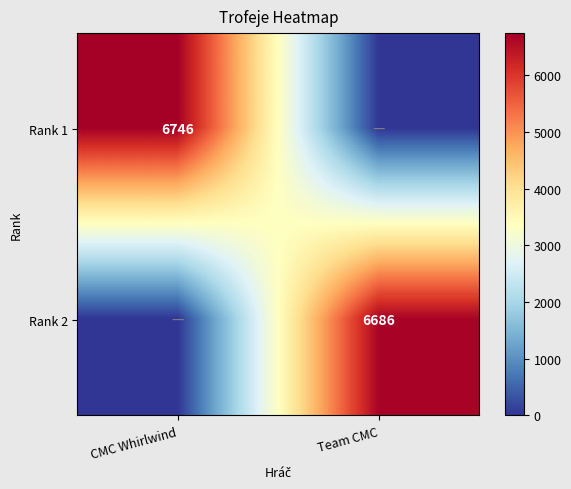

The Rank 2 series shows 6686 at Team CMC. True or false?

True